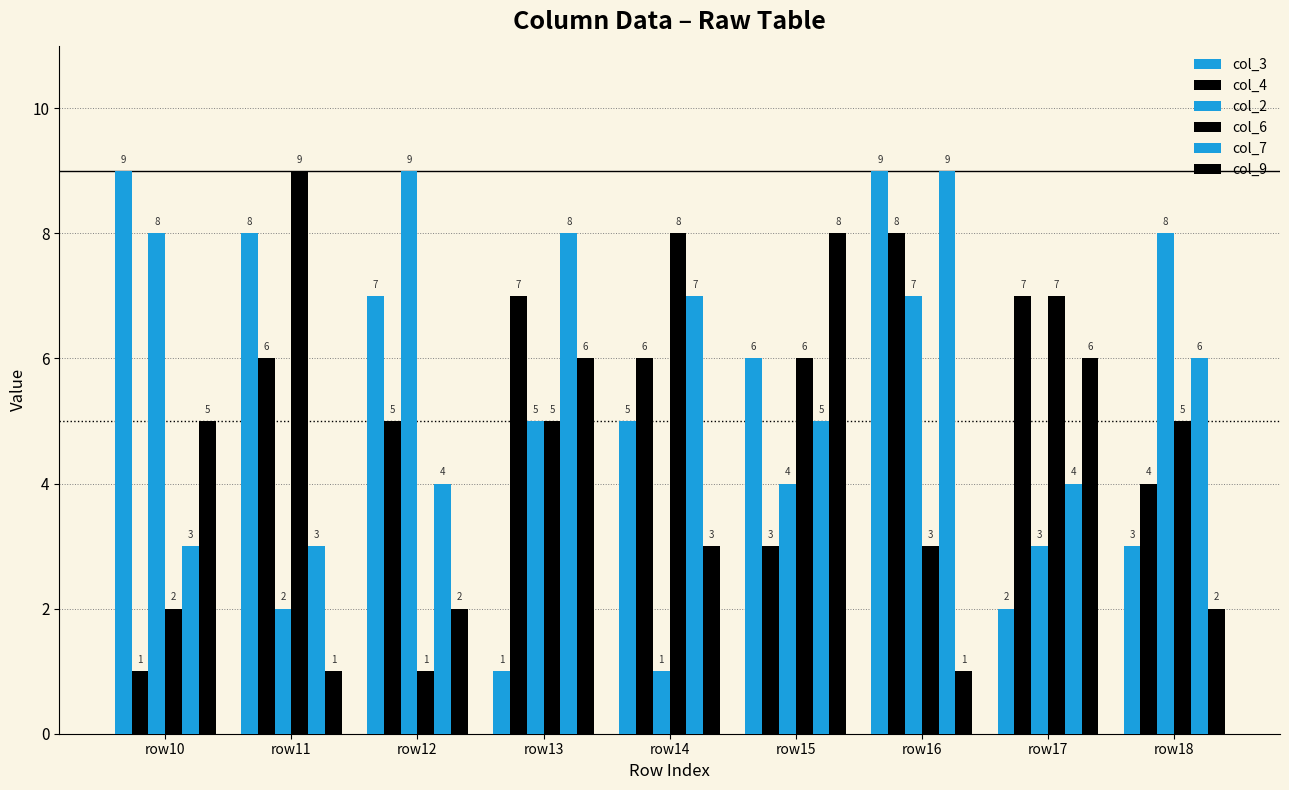

Is the value of col_6 at row15 greater than the value of col_7 at row11?

Yes